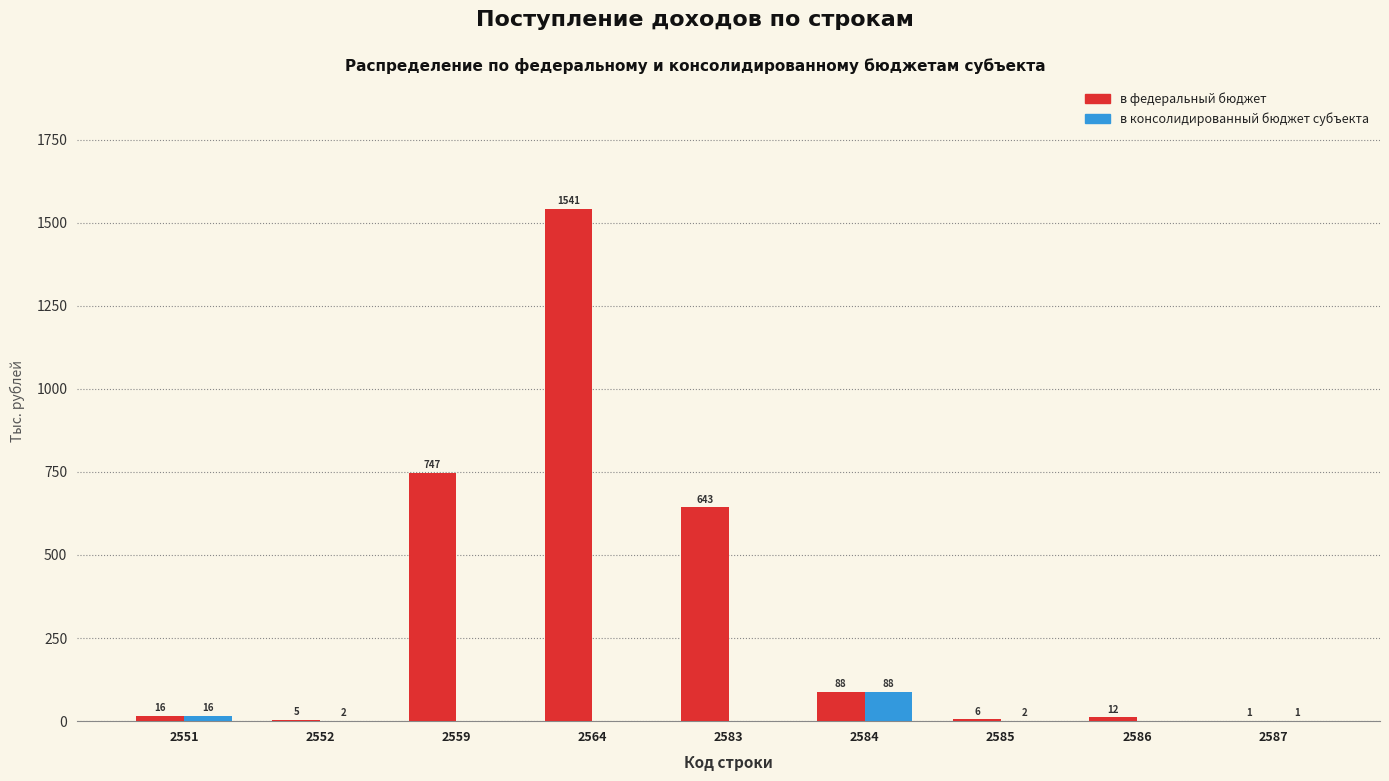

Reading left to right, what are all the values shown in this chart?

в федеральный бюджет: 16	5	747	1541	643	88	6	12	1
в консолидированный бюджет субъекта: 16	2	0	0	0	88	2	0	1